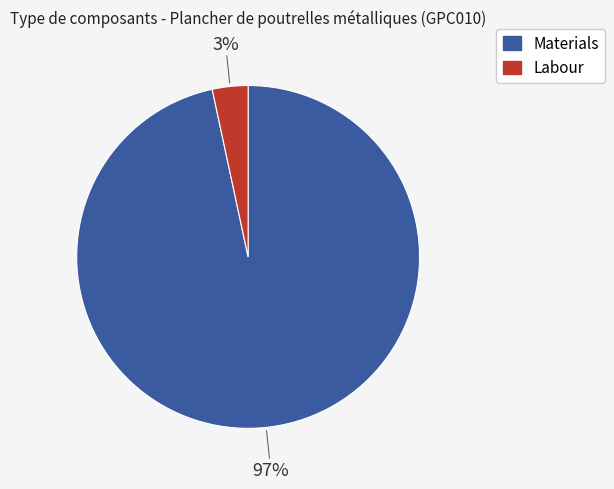

To the nearest percent, what is the average slice percentage?

50%